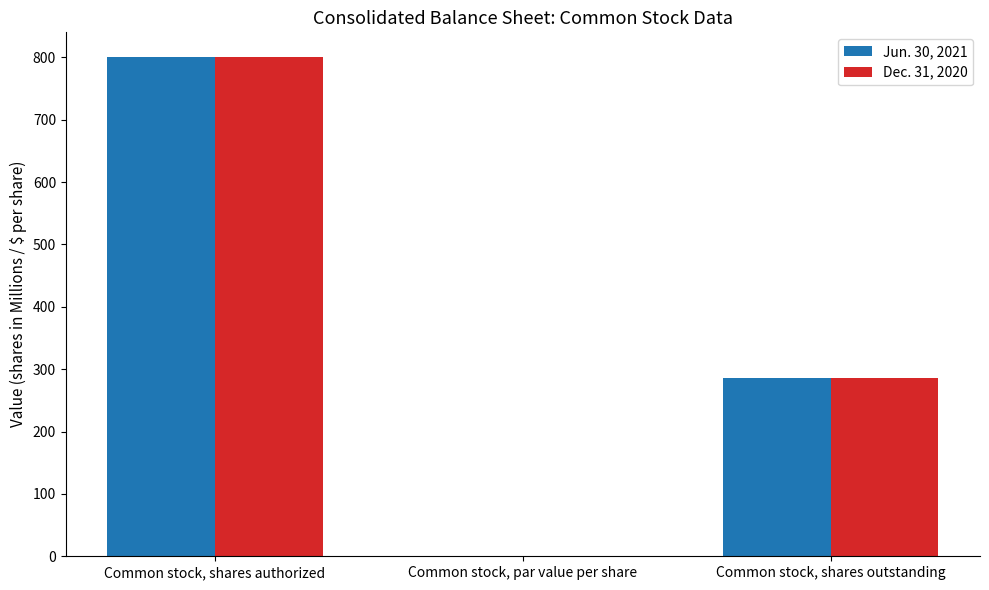

Read the Dec. 31, 2020 value at Common stock, shares authorized.

800.0